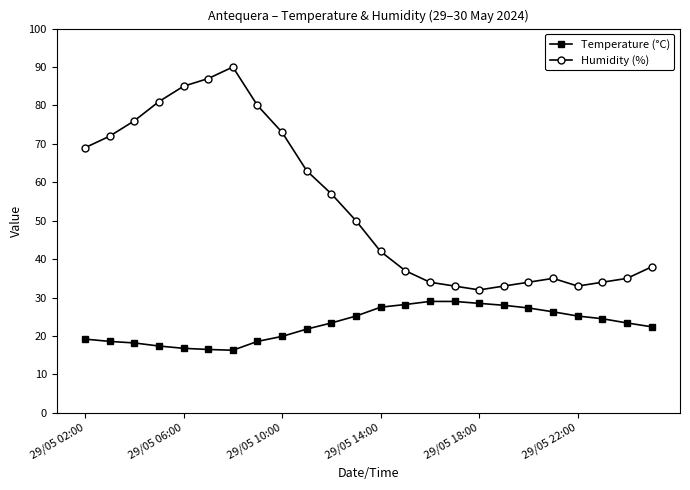

True or false: Temperature (°C) and Humidity (%) intersect in this chart.

False